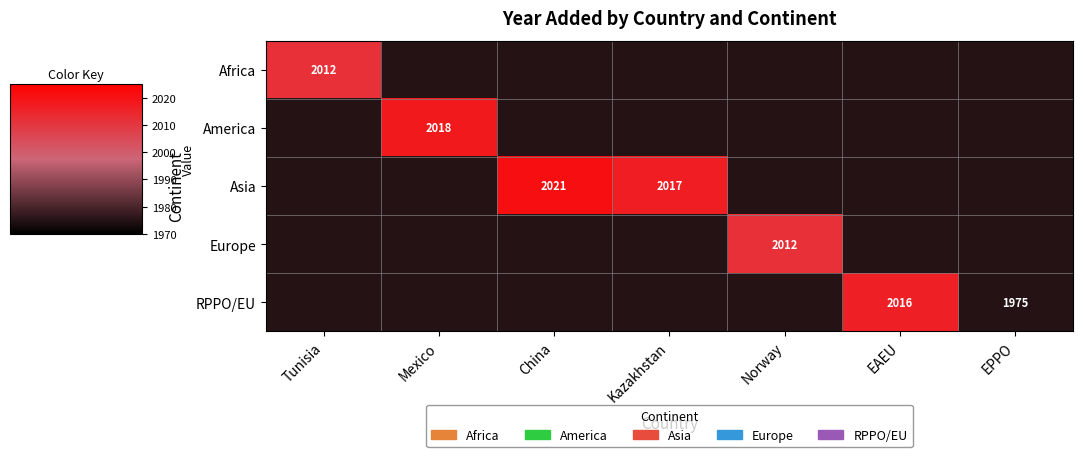

The Asia series shows 2017 at Kazakhstan. True or false?

True